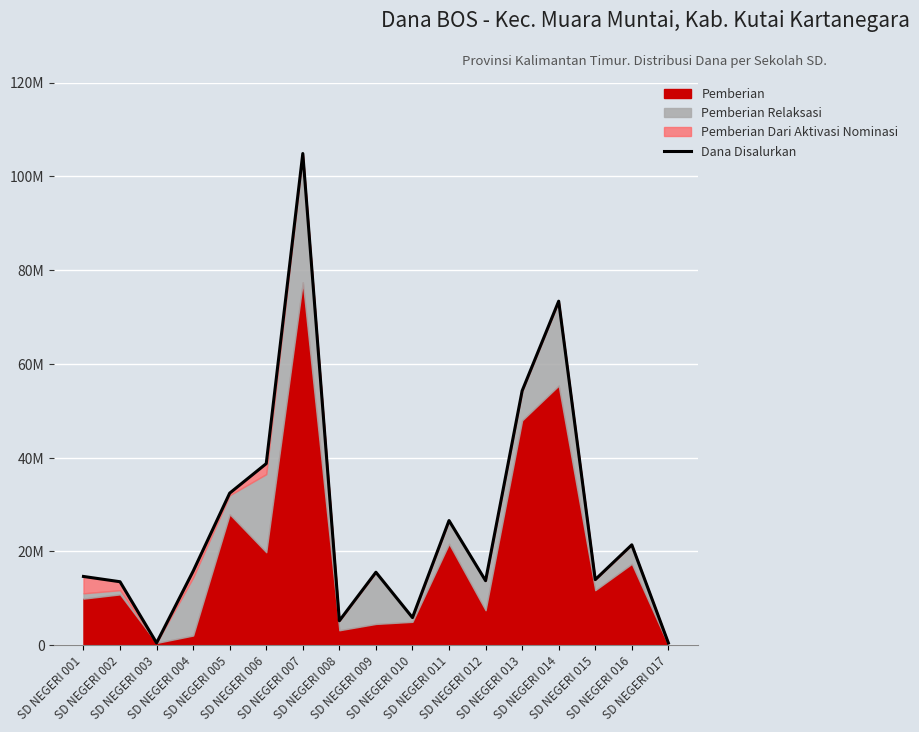

How many data points are less than 15525000?

8